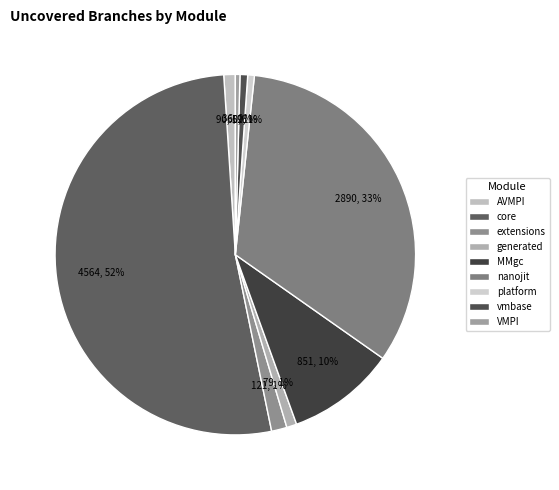

To the nearest percent, what is the combined percentage of platform and core?

53%